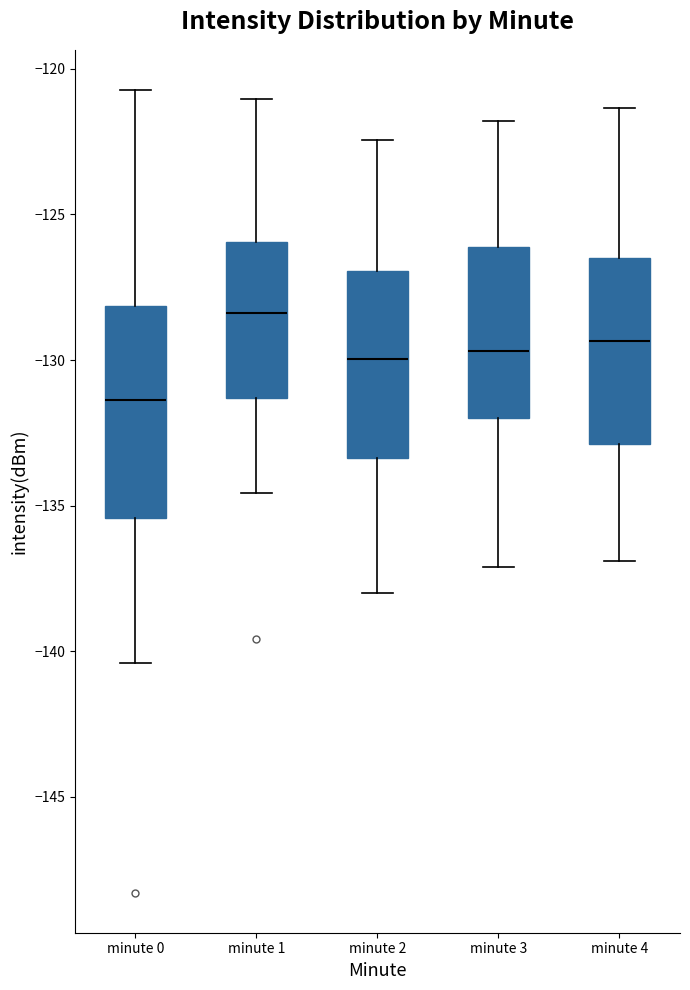

Comparing the boxes themselves (not the whiskers), which one is the tallest?

minute 0